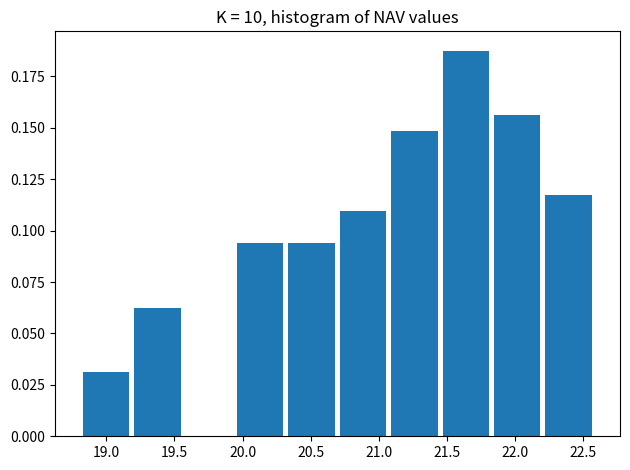

What is the height of the bar covering 20.70 to 21.05 on the x-axis? Neither the bar edges nor the heights are printed on the chart, so give them approximately, as read against the axes.

0.110